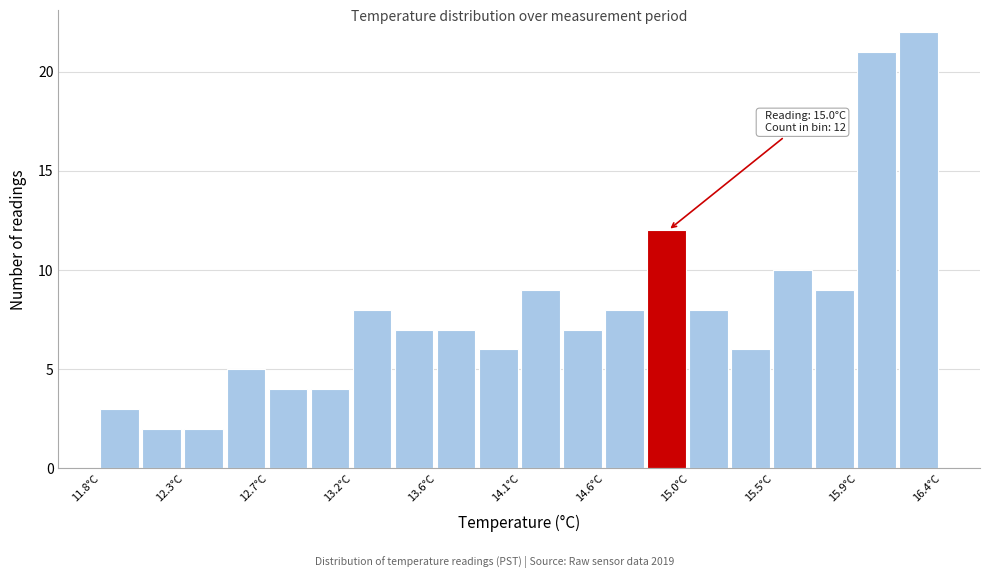

Which range on the x-axis has the tallest bar?

16.17 to 16.40